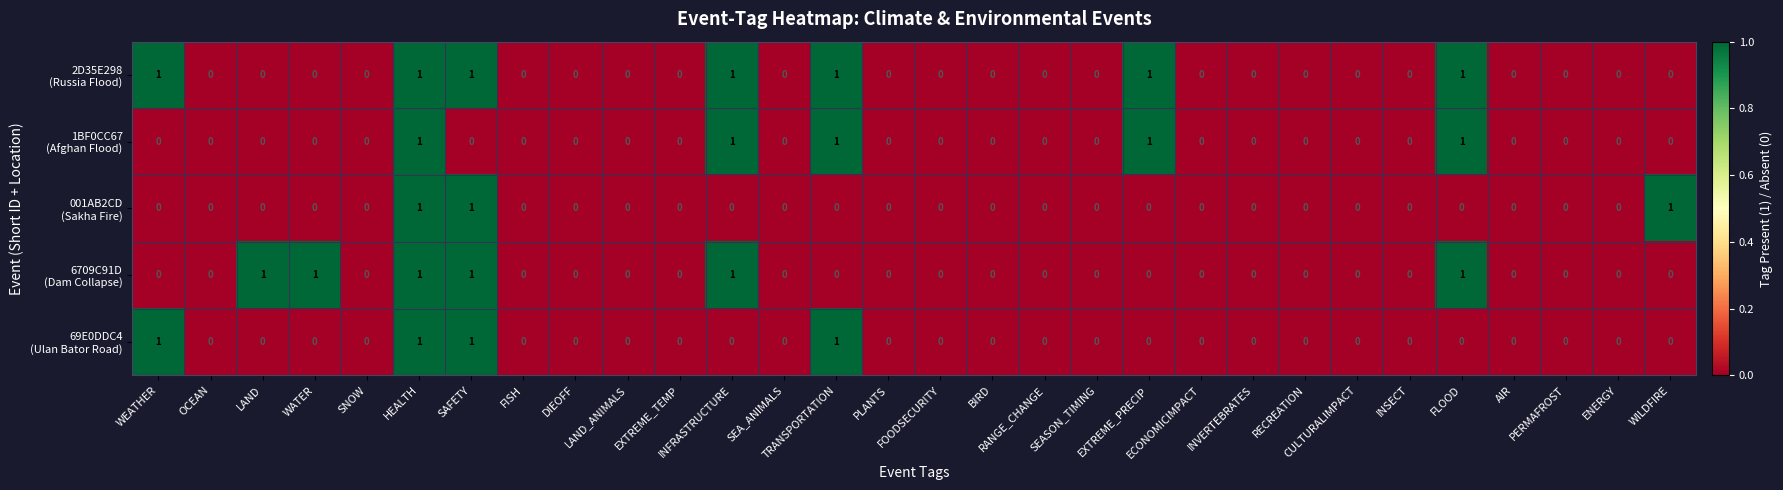

At how many categories does at least one series exceed 0?

10